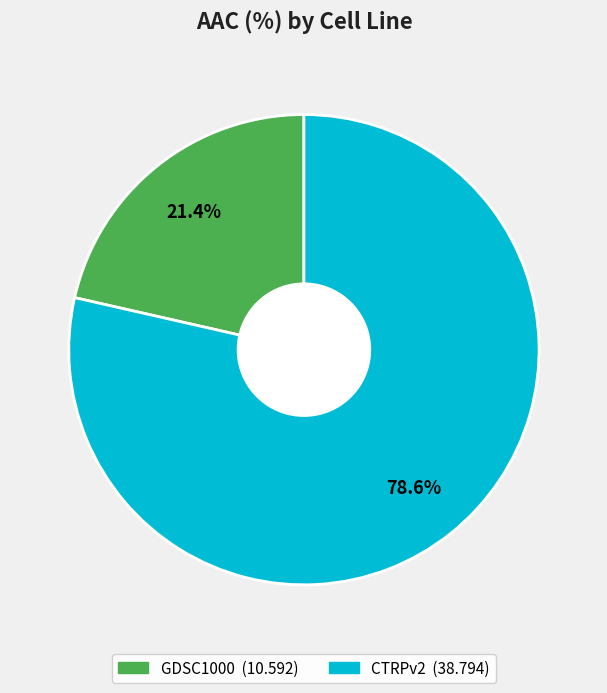

True or false: GDSC1000 accounts for 21% of the total.

True